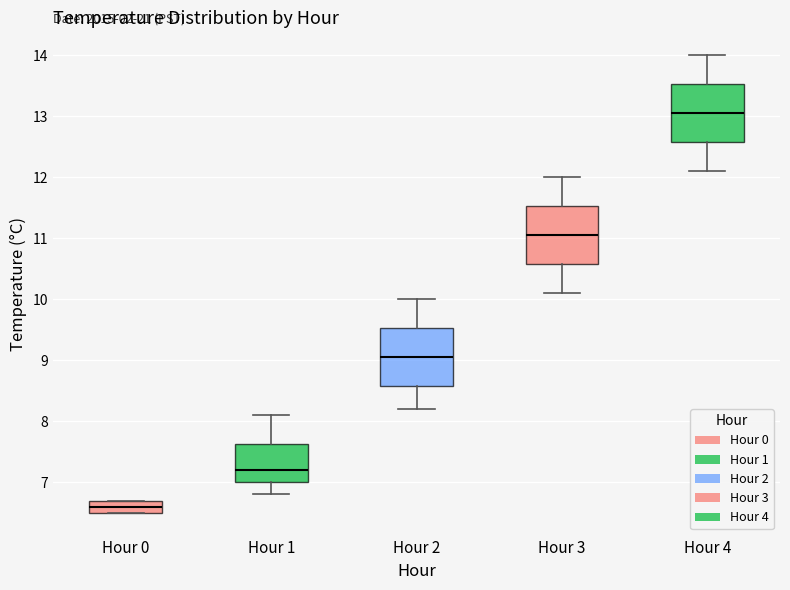

Which box's median line is the highest?

Hour 4